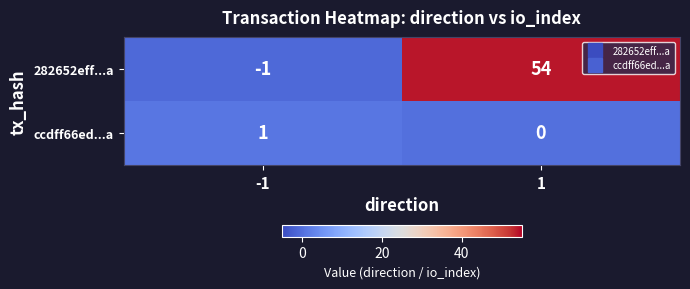

What is the difference between the 282652eff...a values at 1 and -1?

55